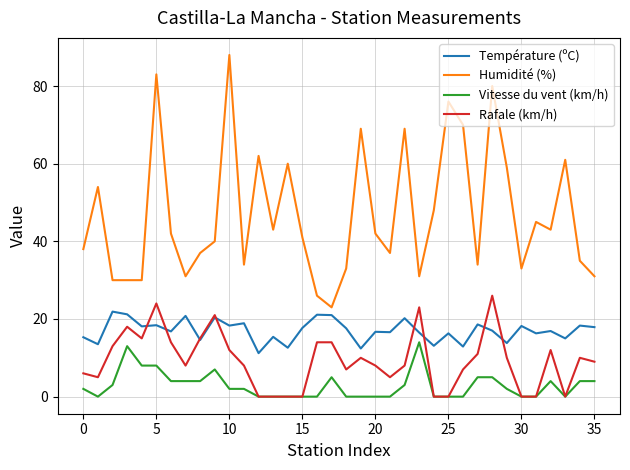

What is the maximum value shown in the chart?

88.0